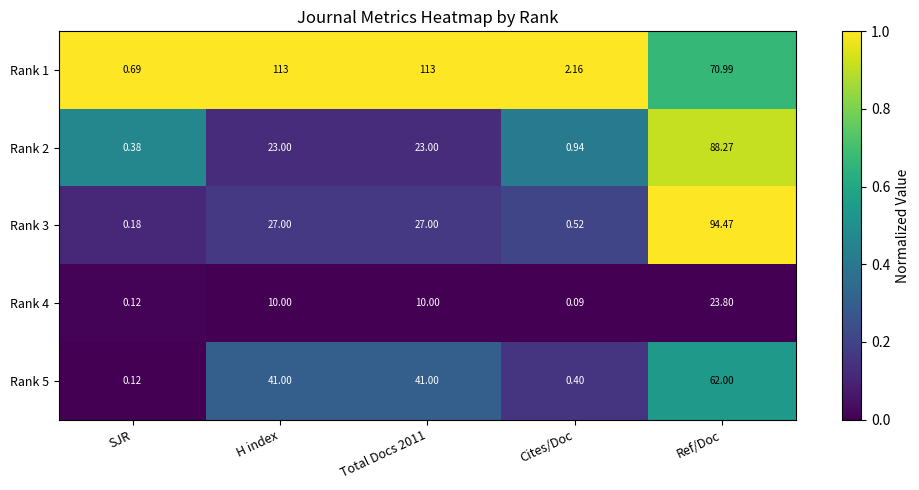

Which series has the largest total across all categories?

Rank 1